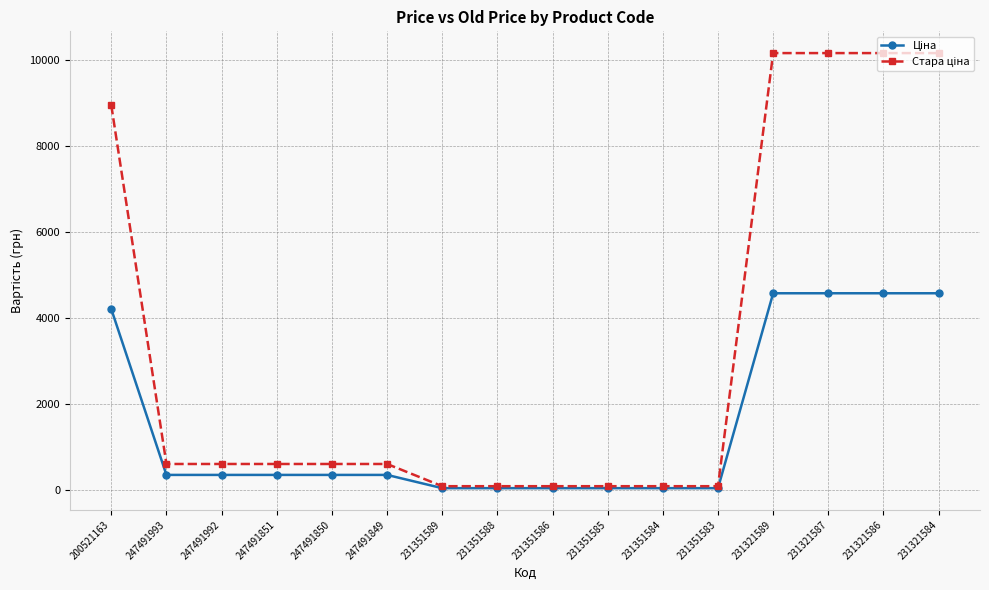

How many series are shown in this chart?

2